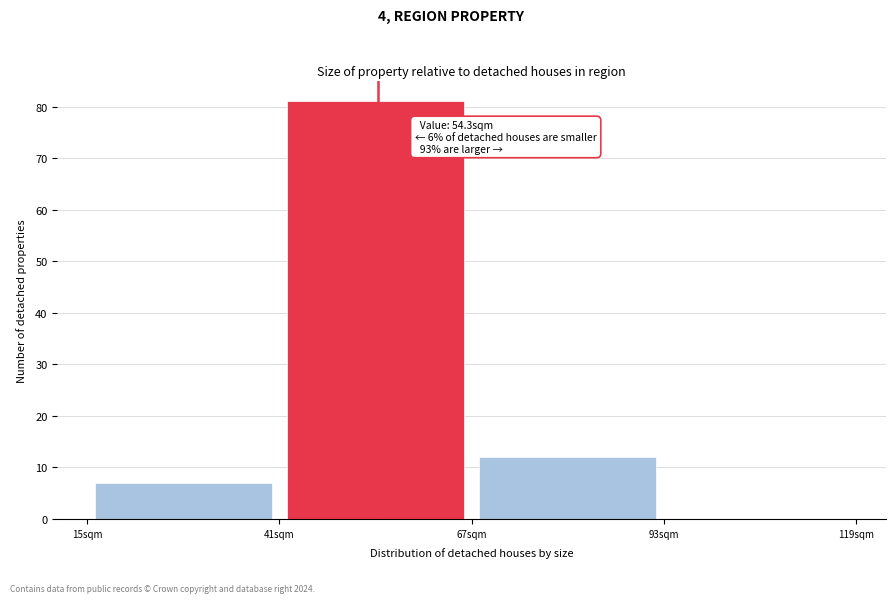

Over which range of the x-axis is the bar tallest?

41 to 67